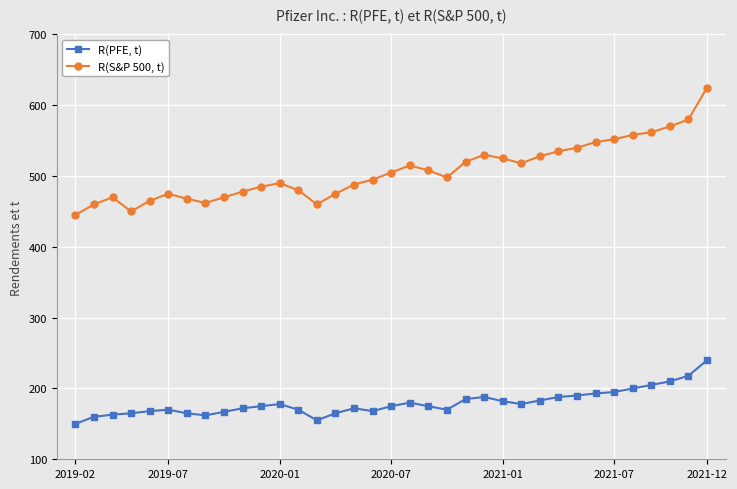

True or false: R(S&P 500, t) and R(PFE, t) intersect in this chart.

False